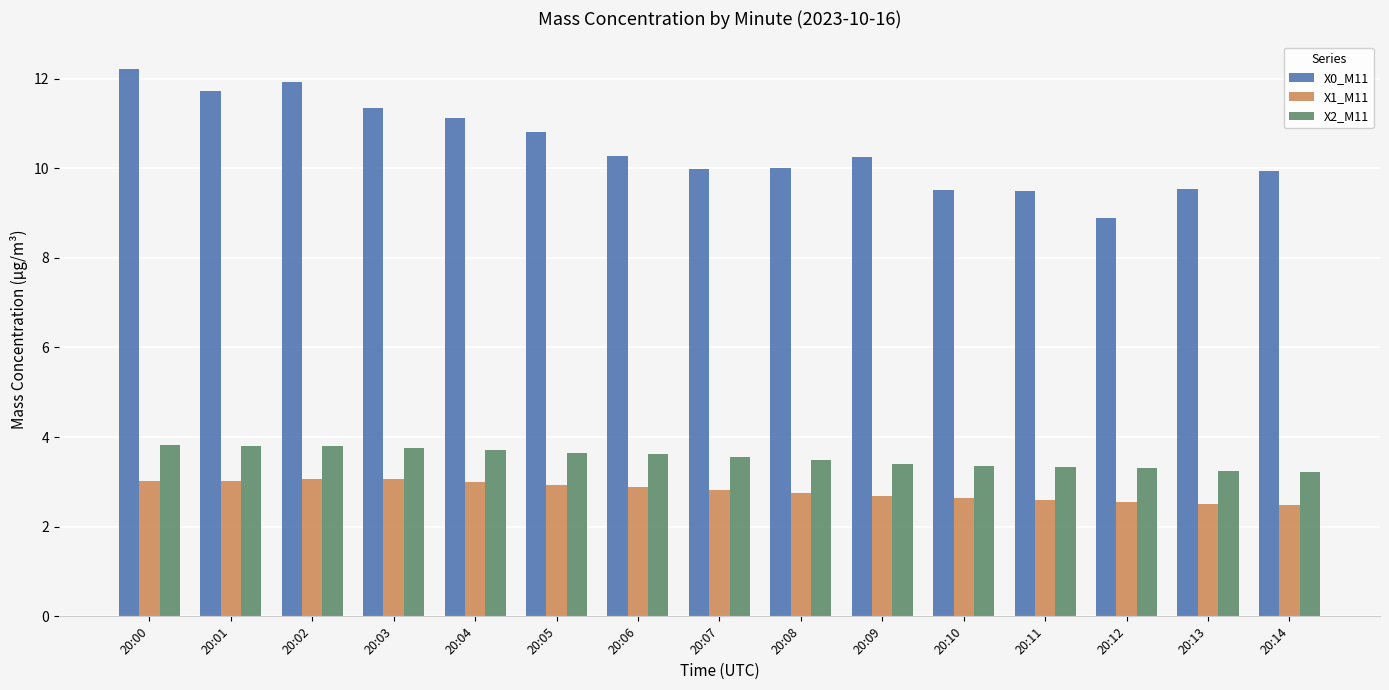

The X0_M11 series shows 6.4 at 20:06. True or false?

False